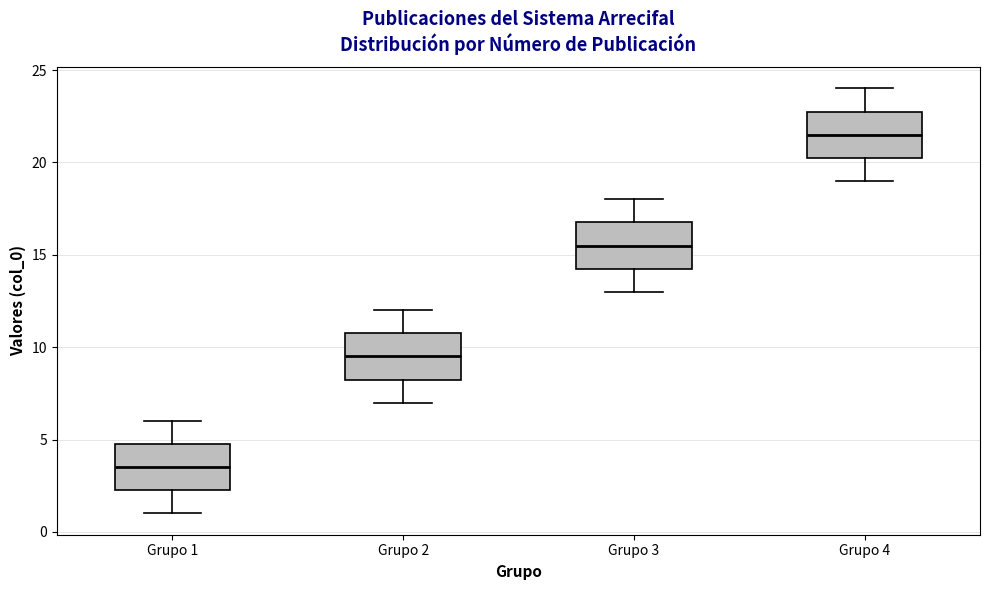

Reading left to right, read every box against the y-axis: the position of its median line, the range the box covers, and the ends of its whiskers. The values are not printed on the chart, so give them approximately, as read against the axis.

Grupo 1: median 3.5, box 2.5 to 5.0, whiskers 1.0 to 6.0
Grupo 2: median 9.5, box 8.5 to 11.0, whiskers 7.0 to 12.0
Grupo 3: median 15.5, box 14.5 to 17.0, whiskers 13.0 to 18.0
Grupo 4: median 21.5, box 20.5 to 23.0, whiskers 19.0 to 24.0